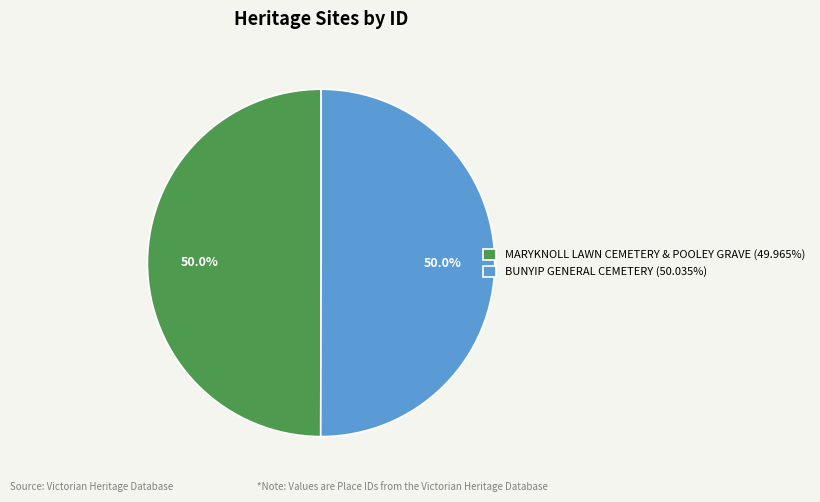

Combined, what portion of the pie is MARYKNOLL LAWN CEMETERY & POOLEY GRAVE and BUNYIP GENERAL CEMETERY?

100.0%